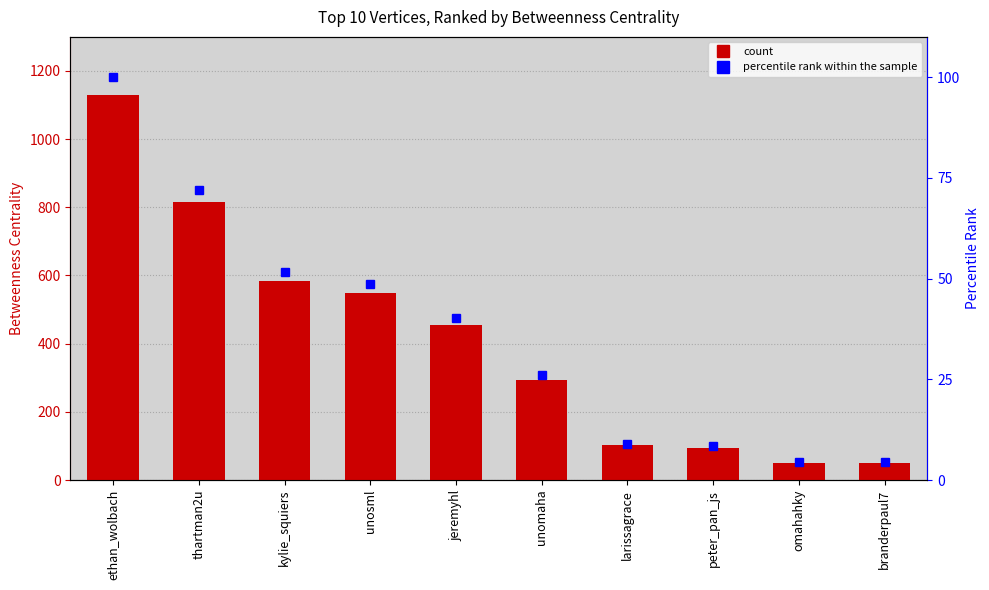

Between larissagrace and omahahky, which series saw the biggest shift?

Betweenness Centrality